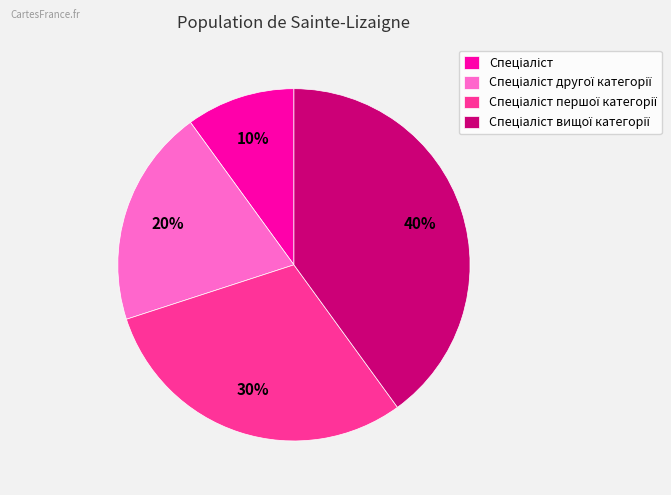

Is there any slice that represents more than half of the pie?

No